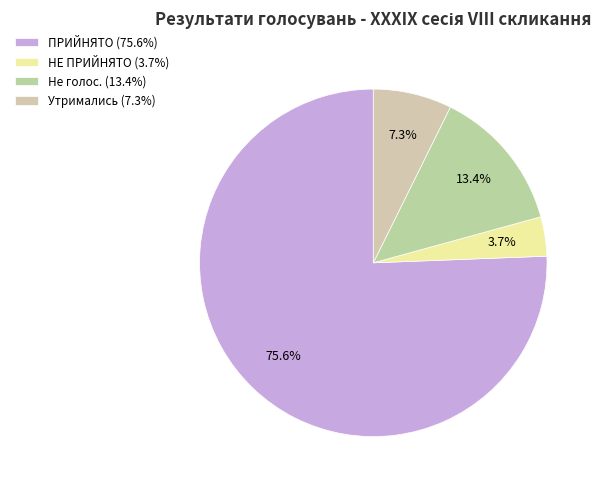

Is it true that Не голос. is 27% of the pie?

False